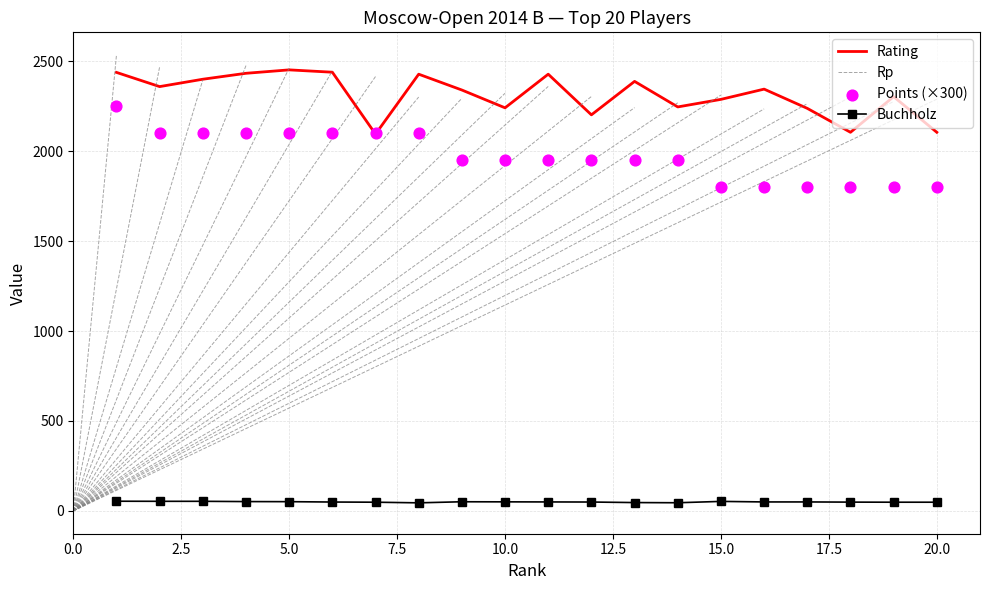

At how many categories does at least one series exceed 1161?

20